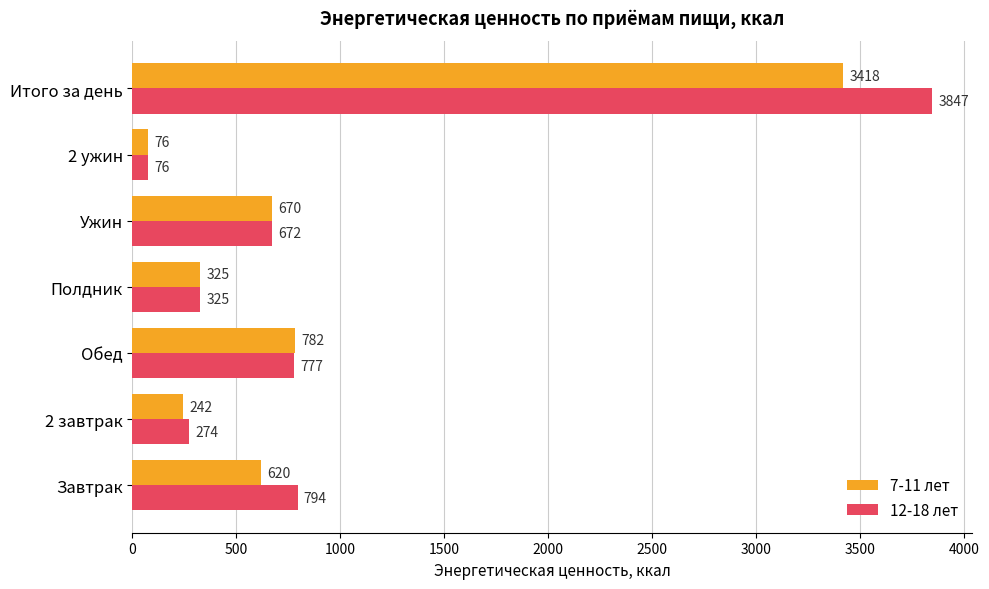

How many series are shown in this chart?

2